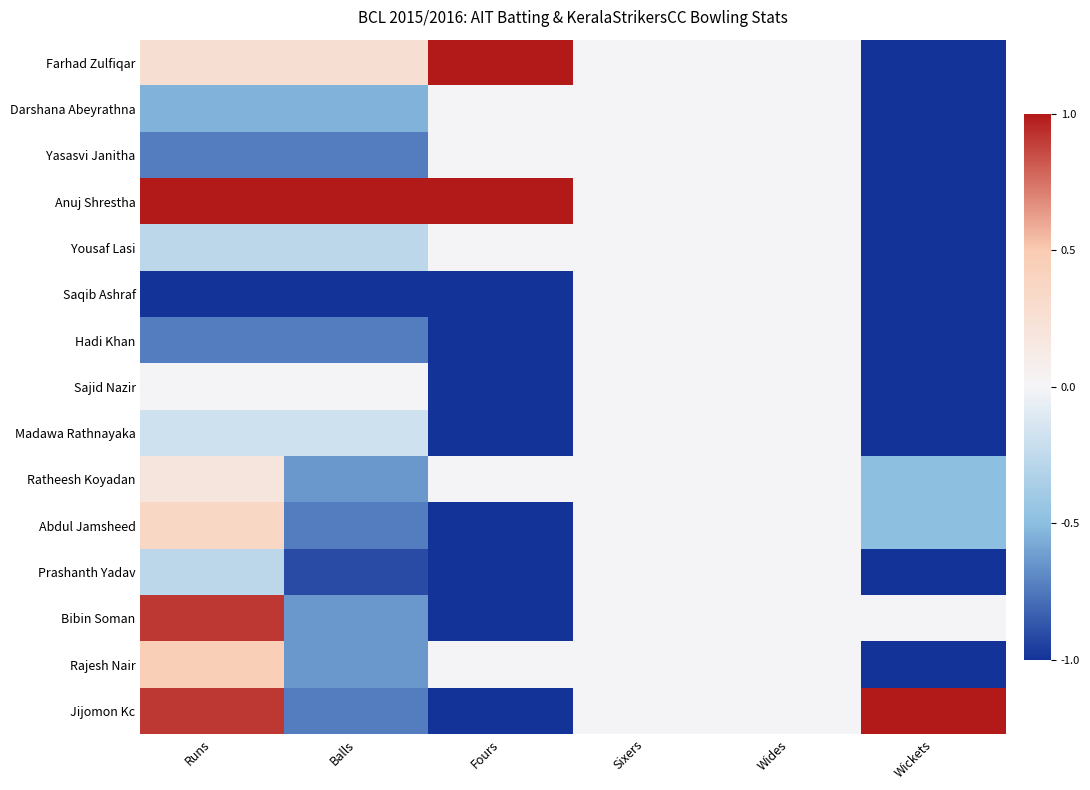

How many series are shown in this chart?

15